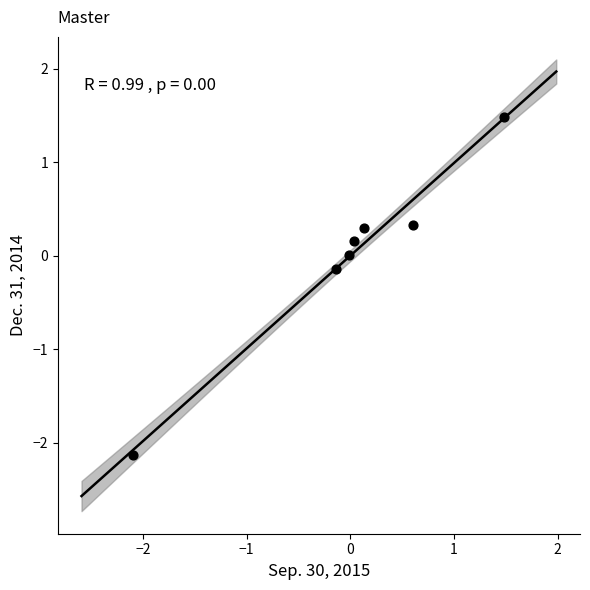

What is the range of X values (max minus min)?

3.6